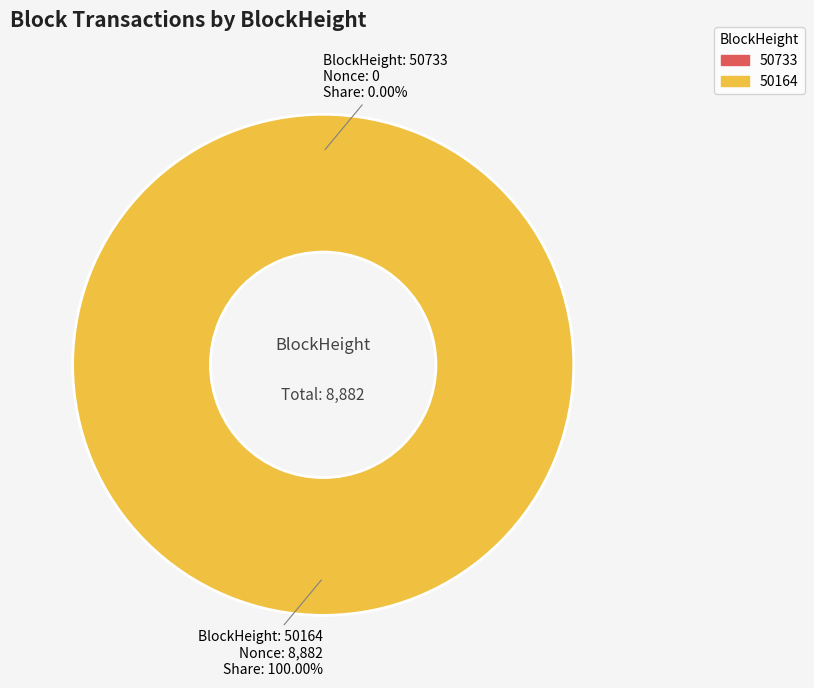

How many segments does this pie chart have?

2